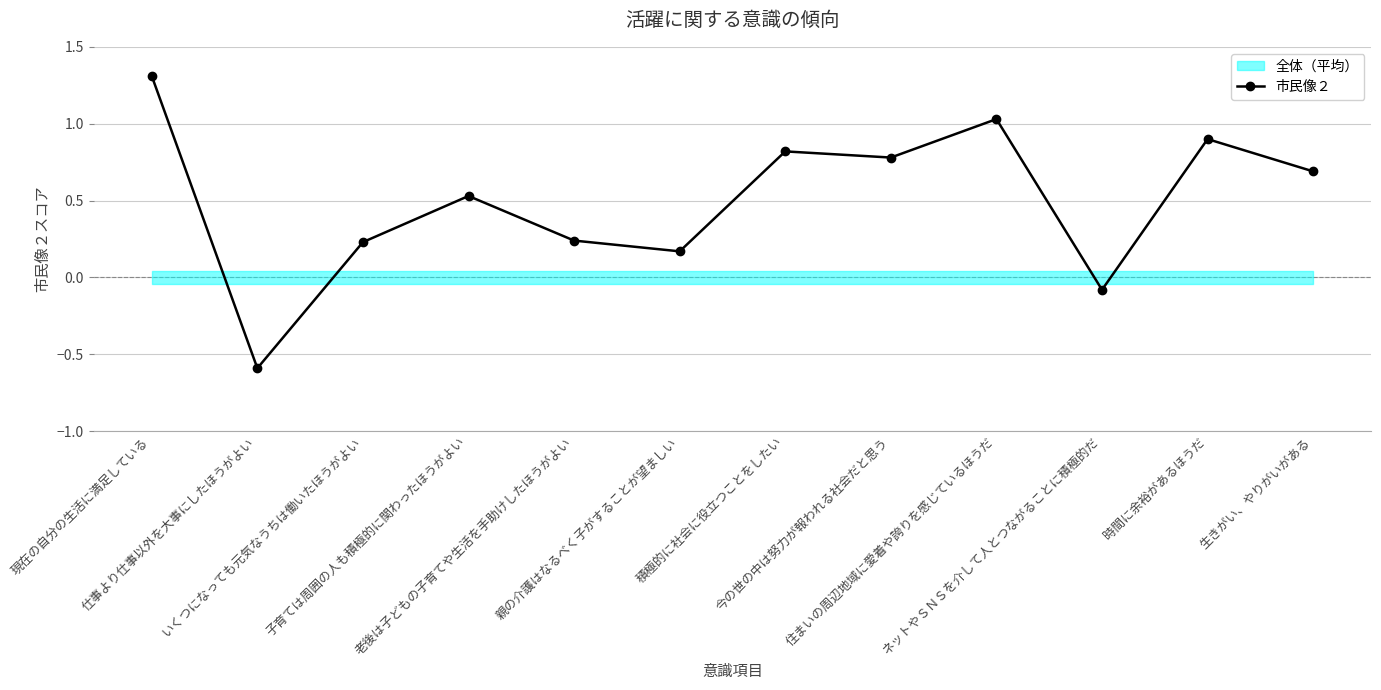

What is the smallest value displayed?

-0.6